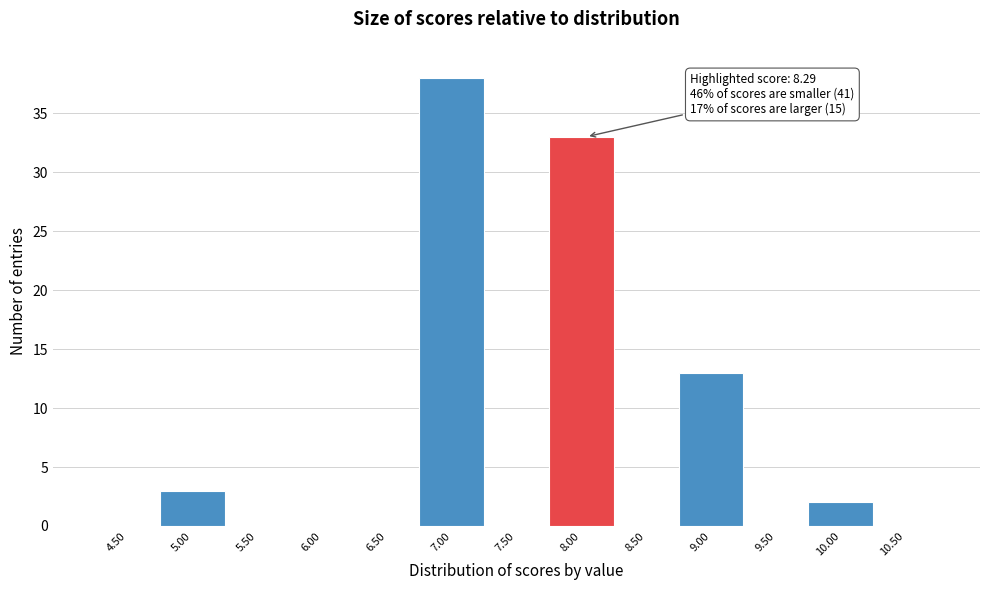

Reading left to right, what are all the values shown in this chart?

4.50=0	5.00=3	5.50=0	6.00=0	6.50=0	7.00=38	7.50=0	8.00=33	8.50=0	9.00=13	9.50=0	10.00=2	10.50=0